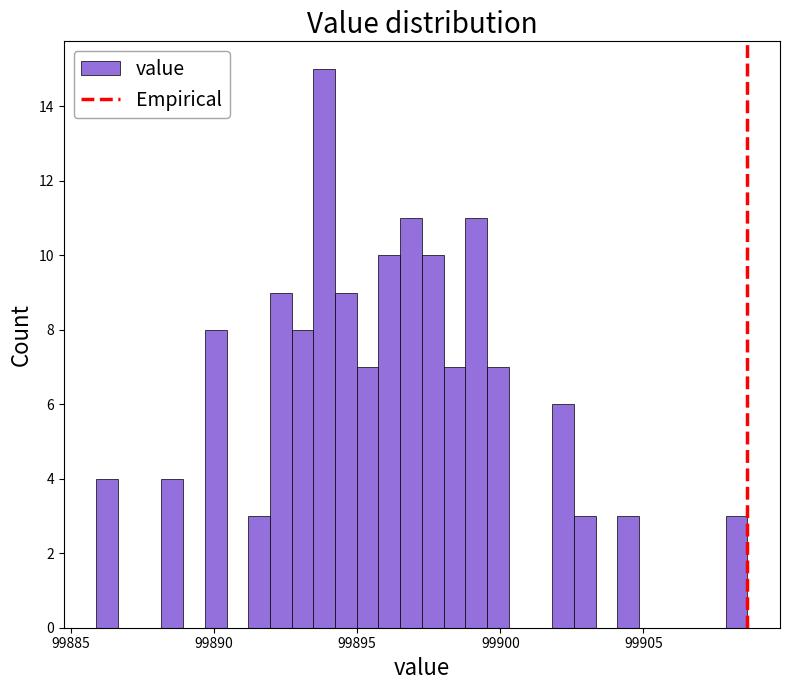

Around what value on the x-axis is the tallest bar? Give the approximate position of its centre, as read against the axis.

99894.0